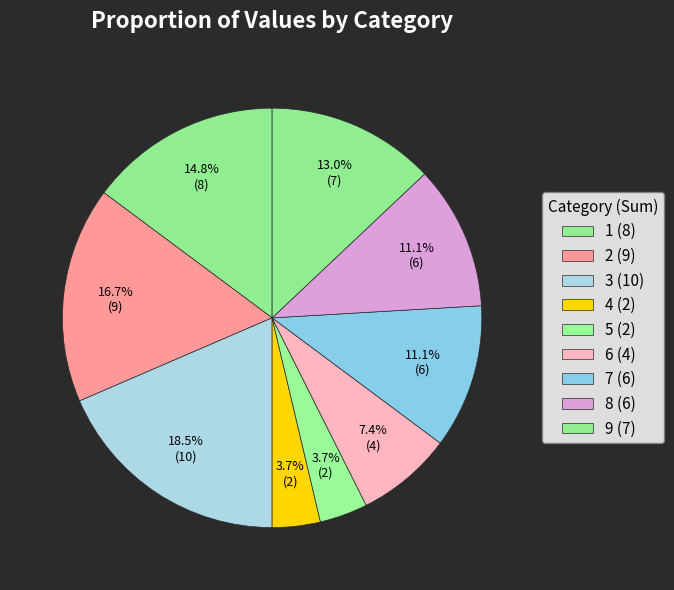

How many slices are in this pie chart?

9